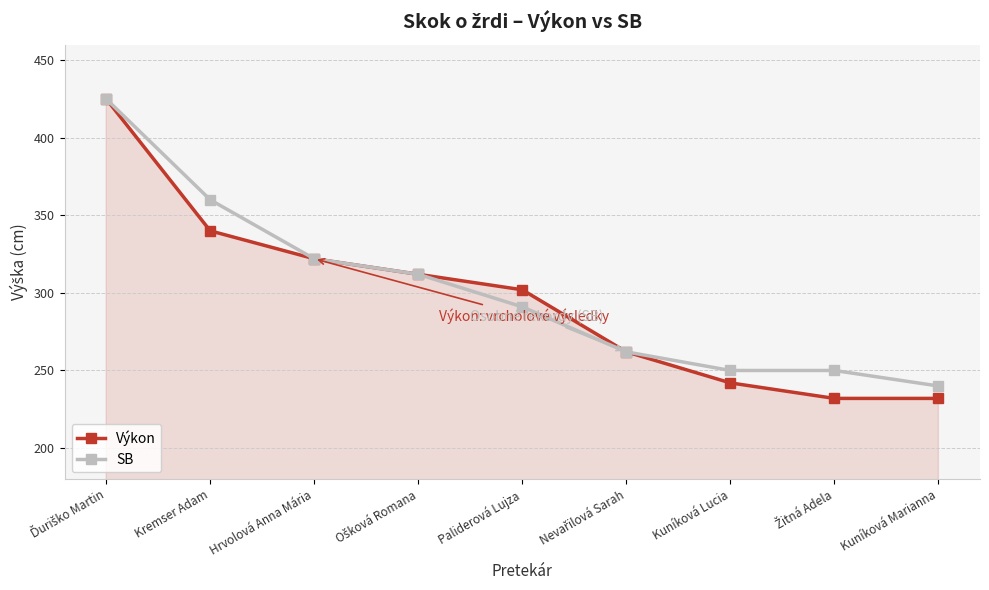

Which series has the largest range (max minus min)?

Výkon